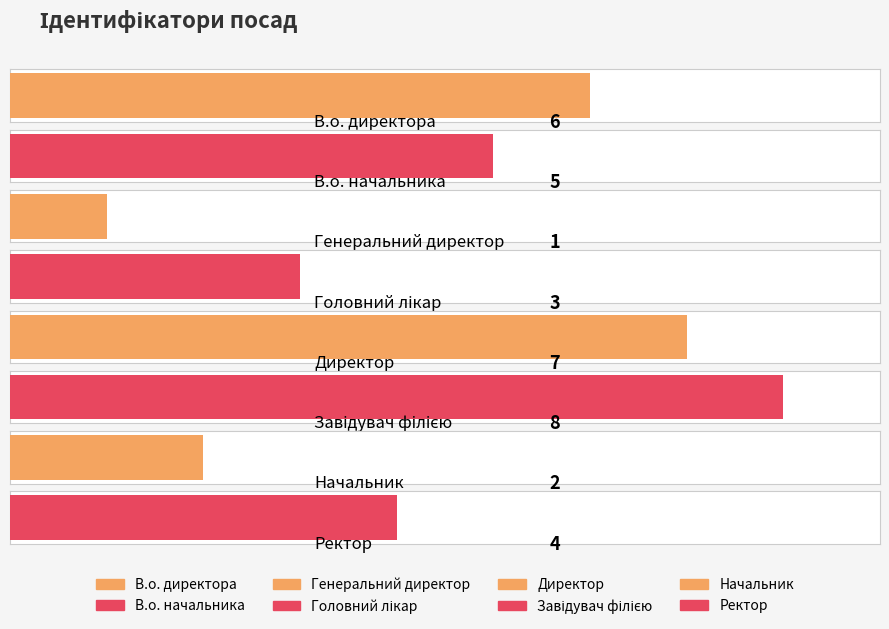

Reading right to left, list all the values displayed in this chart.

4	2	8	7	3	1	5	6